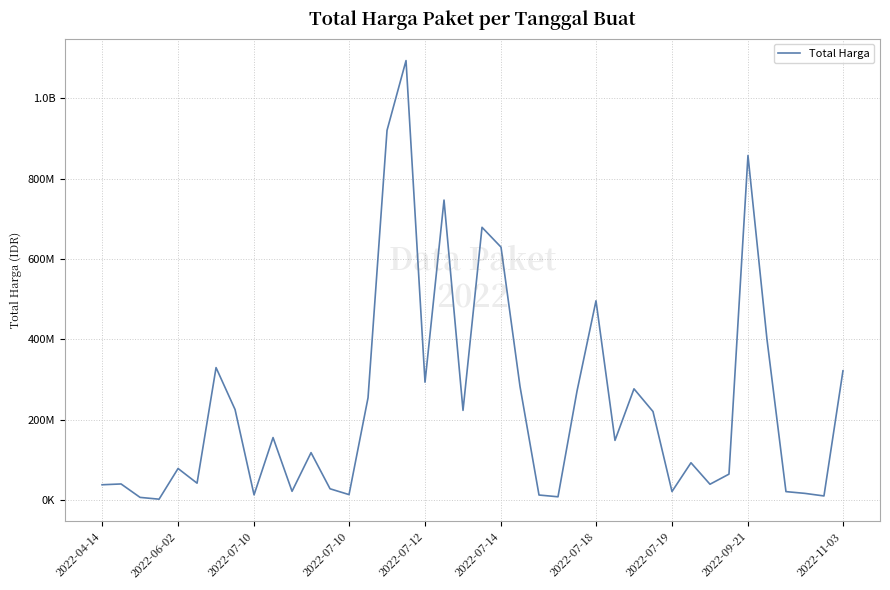

List the labels in order of value, largest first.

16, 15, 34, 18, 20, 21, 26, 35, 2022-07-18, 39, 17, 22, 28, 25, 14, 2022-07-19, 19, 29, 2022-11-03, 27, 11, 31, 2022-07-12, 33, 2022-07-14, 2022-06-02, 32, 2022-04-14, 12, 10, 30, 36, 37, 13, 2022-09-21, 23, 38, 24, 2022-07-10, 2022-07-10